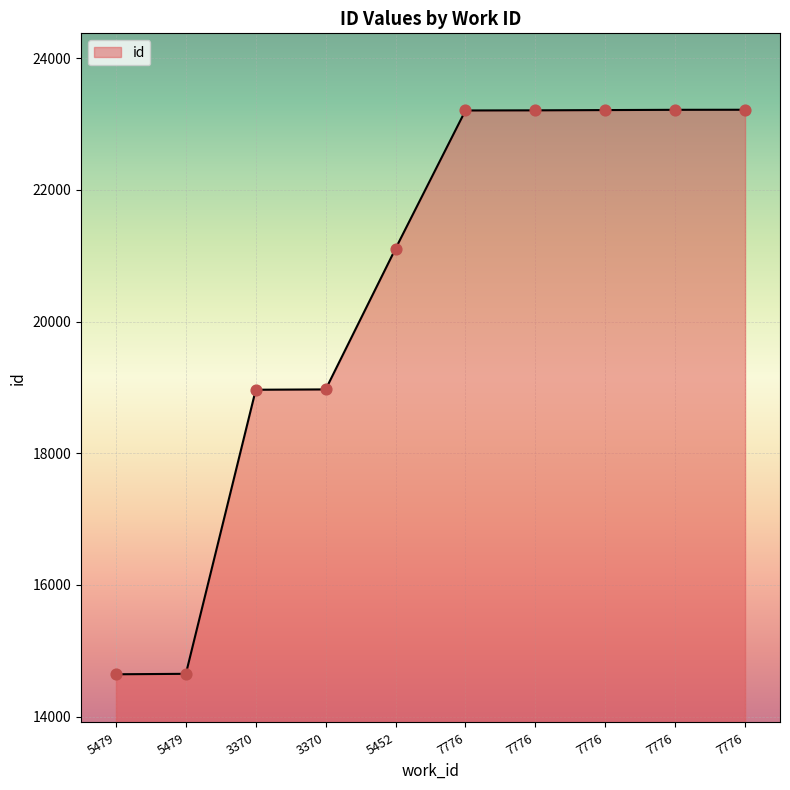

What is the change in value from 5479 to 7776?

+8565